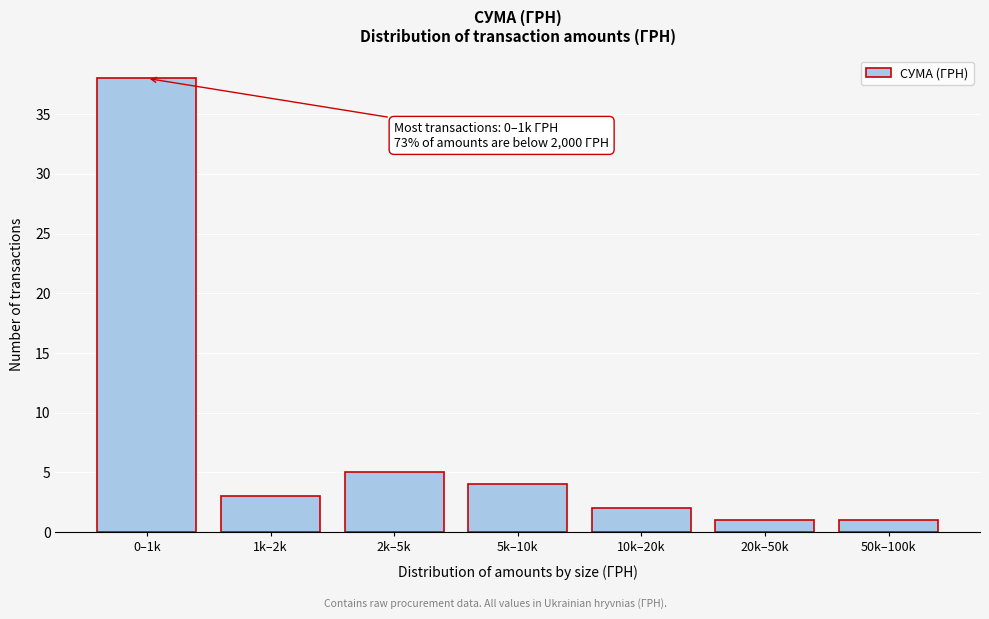

Reading left to right, transcribe all the data shown in this chart.

38	3	5	4	2	1	1